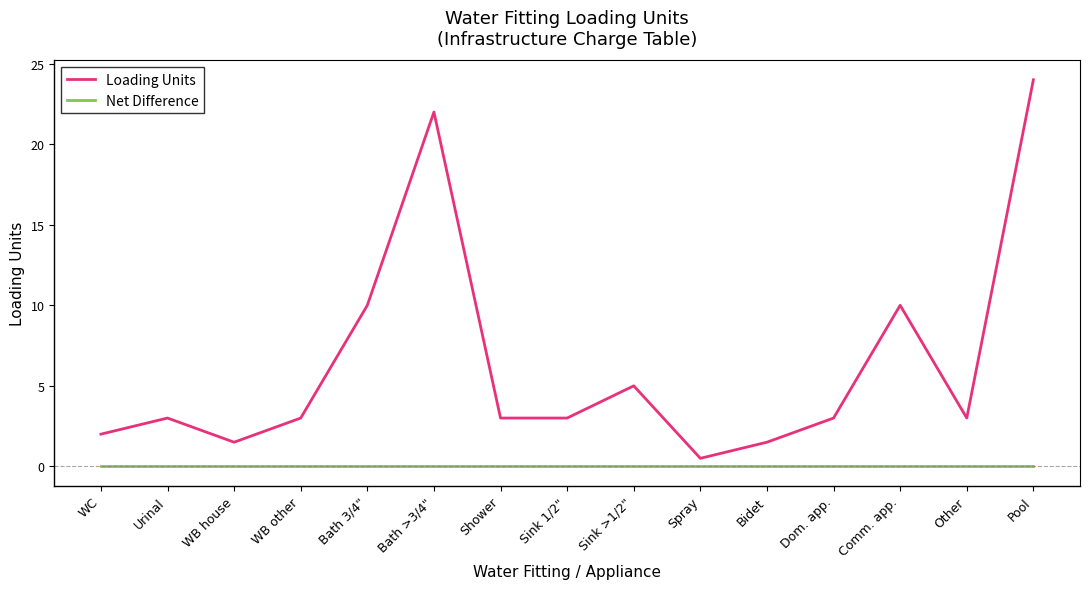

How many distinct data groups are displayed?

2